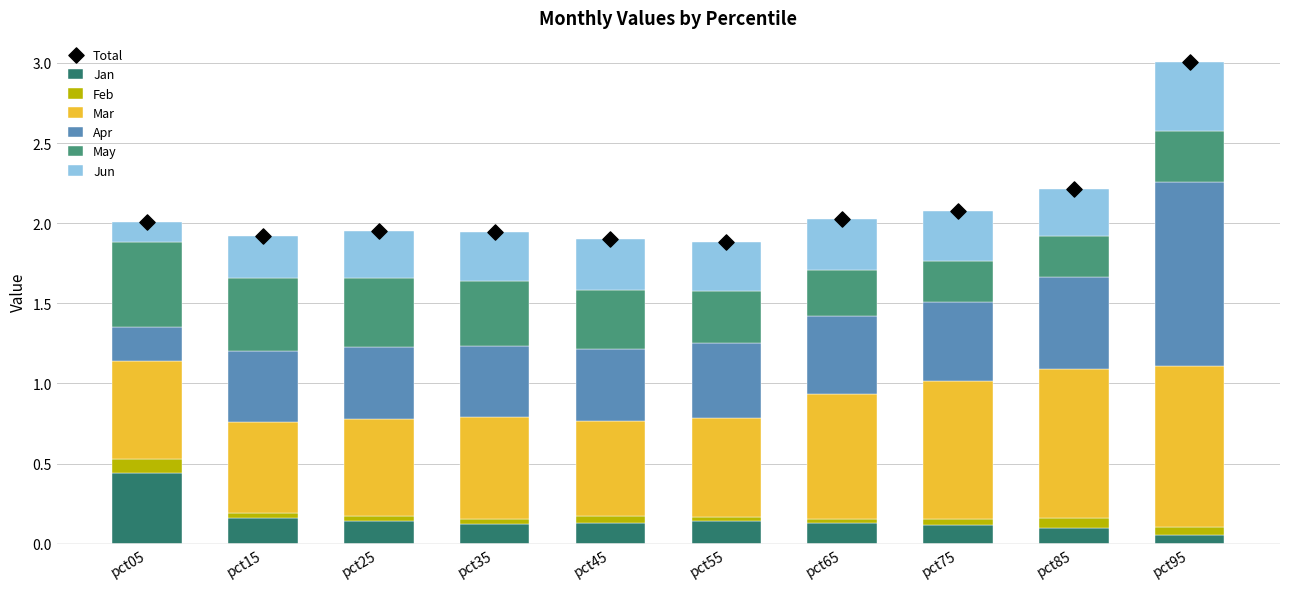

Is the value of Feb at pct35 greater than the value of May at pct25?

No